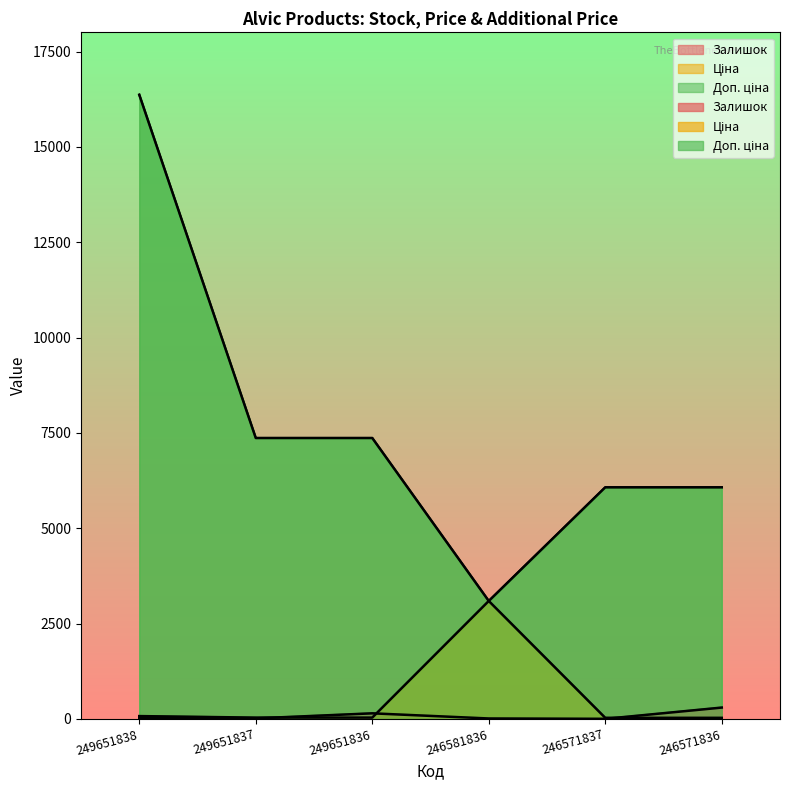

Reading right to left, list all the values displayed in this chart.

Залишок: 246571836=296.0	246571837=1.0	246581836=10.0	249651836=145.0	249651837=13.0	249651838=19.0
Ціна: 246571836=27.0	246571837=27.0	246581836=3091.2	249651836=32.7	249651837=32.7	249651838=72.7
Доп. ціна: 246571836=6072.0	246571837=6072.0	246581836=3091.0	249651836=7365.0	249651837=7365.0	249651838=16366.5